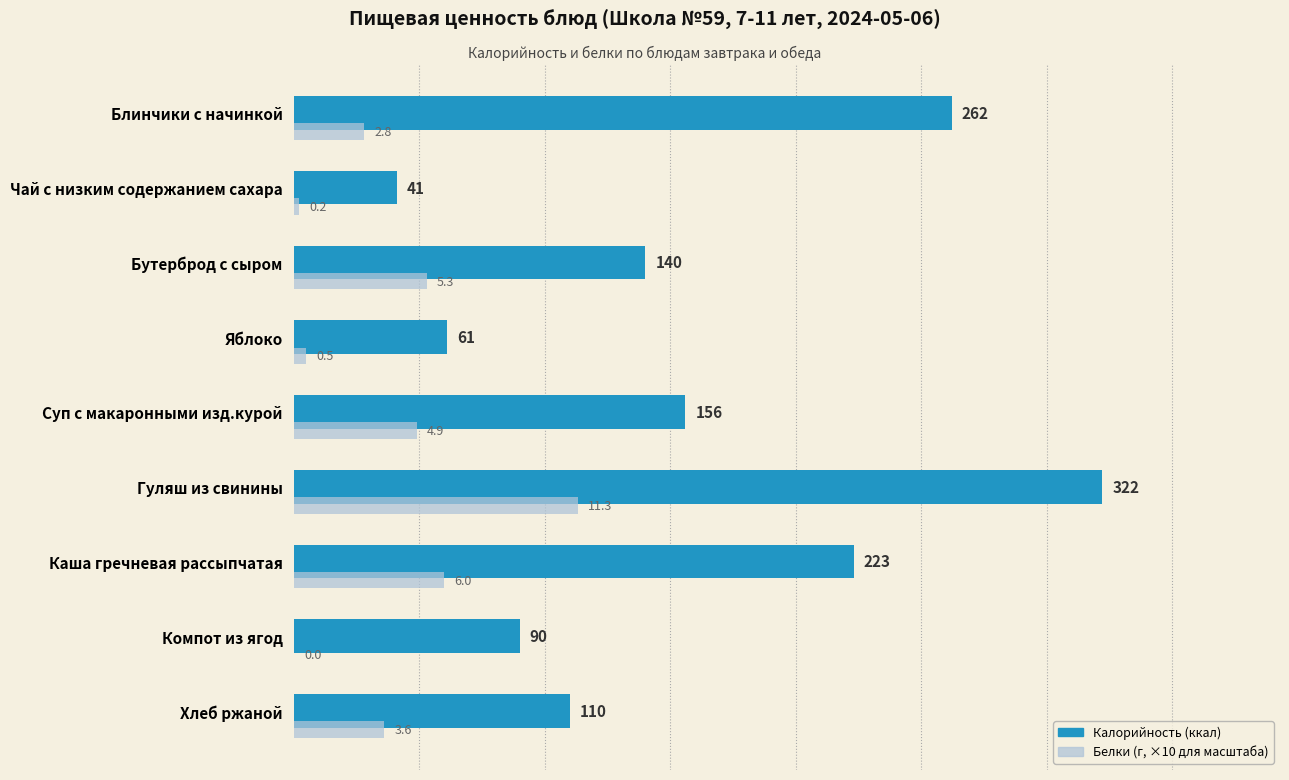

At which category is the sum across all series the highest?

Гуляш из свинины